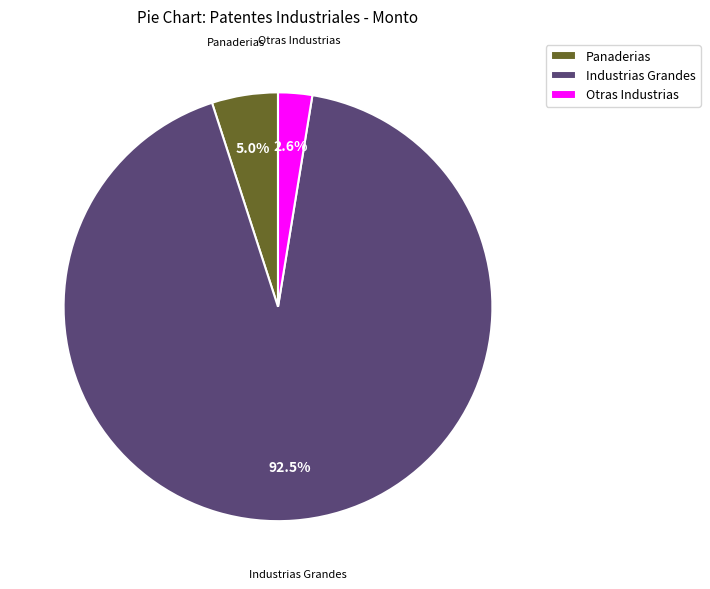

To the nearest percent, what is the difference between the largest and smallest slice percentages?

90%